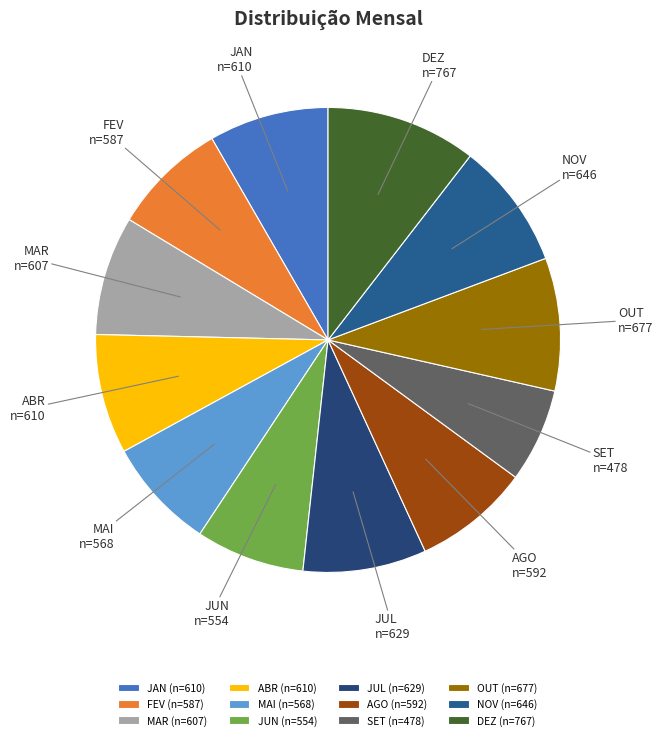

Is it true that JAN is 8% of the pie?

True